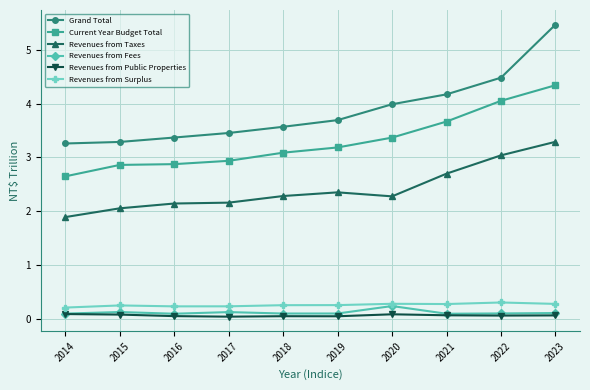

What is the lowest value of the Grand Total series?

3.3